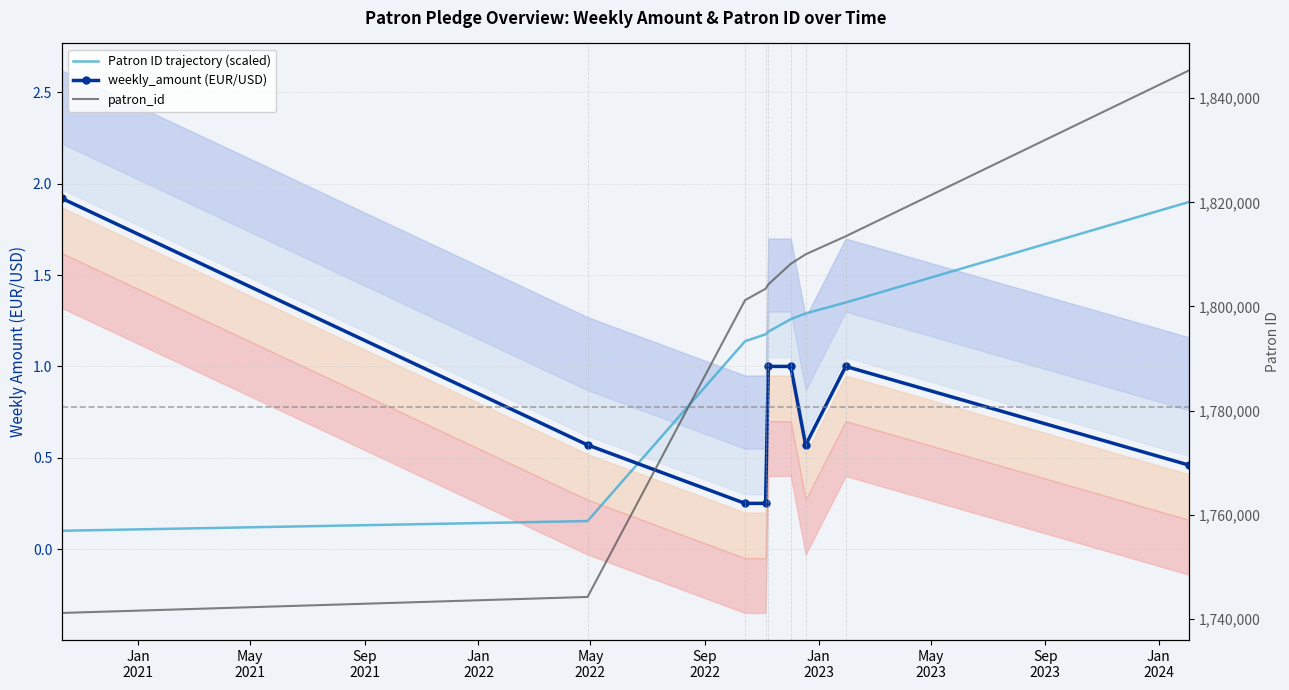

Is the value of weekly_amount (EUR/USD) at Jan
2021 greater than the value of Patron ID trajectory (scaled) at Jan
2022?

Yes